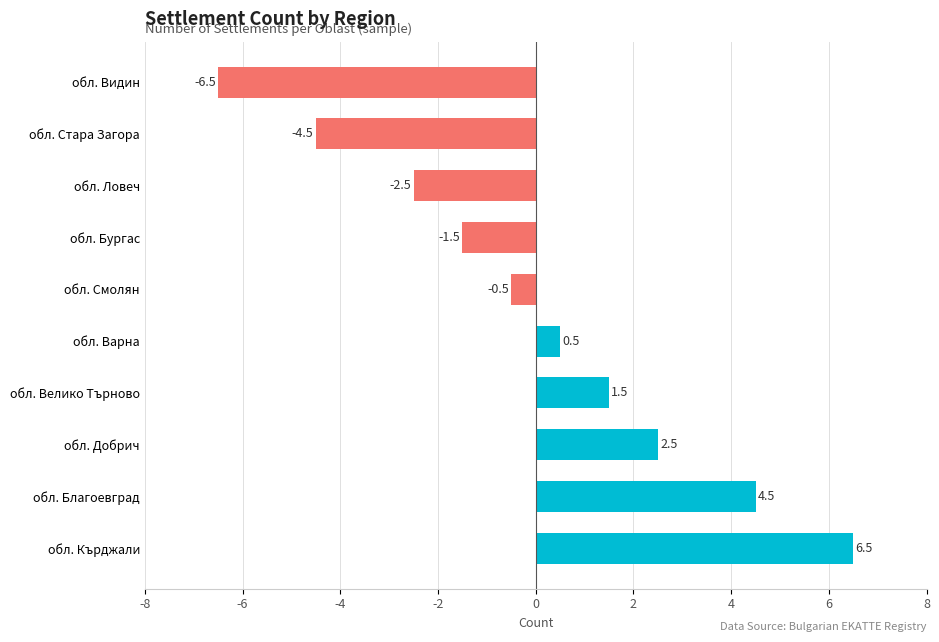

What is the change in value from обл. Благоевград to обл. Видин?

-11.0